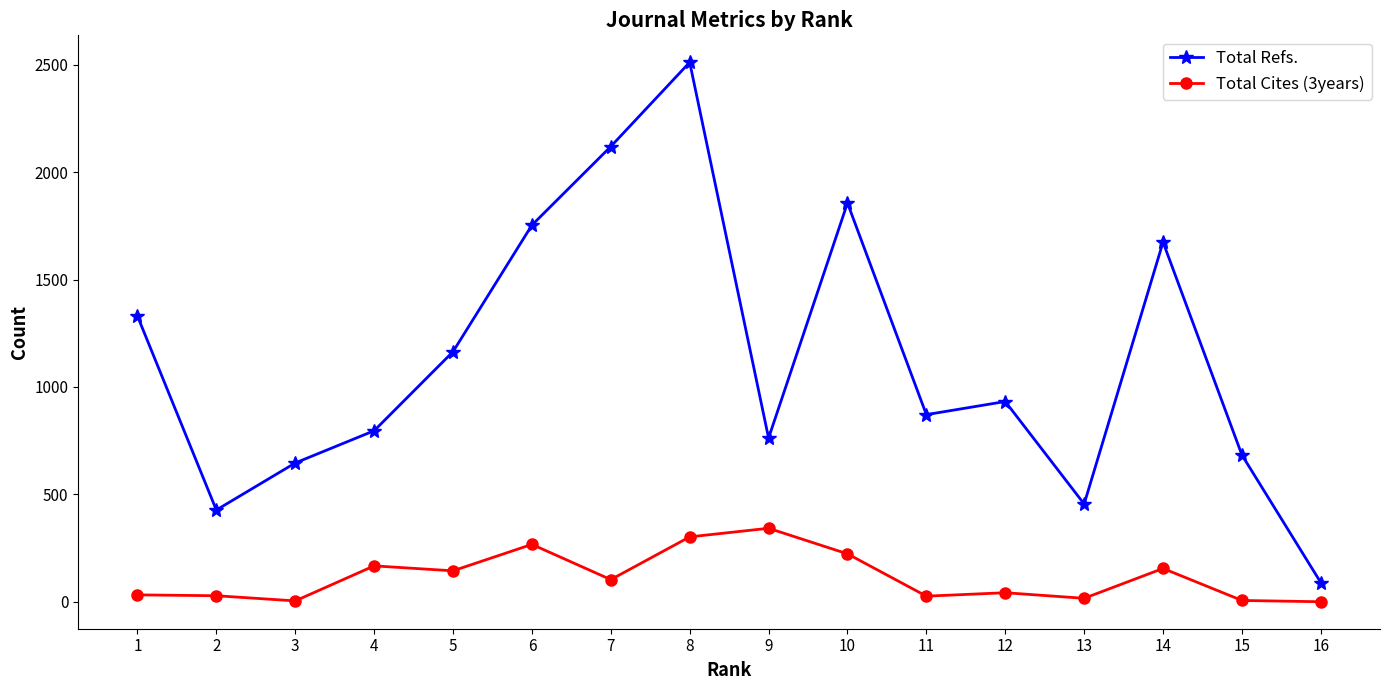

Which series changed the most between 9 and 10?

Total Refs.